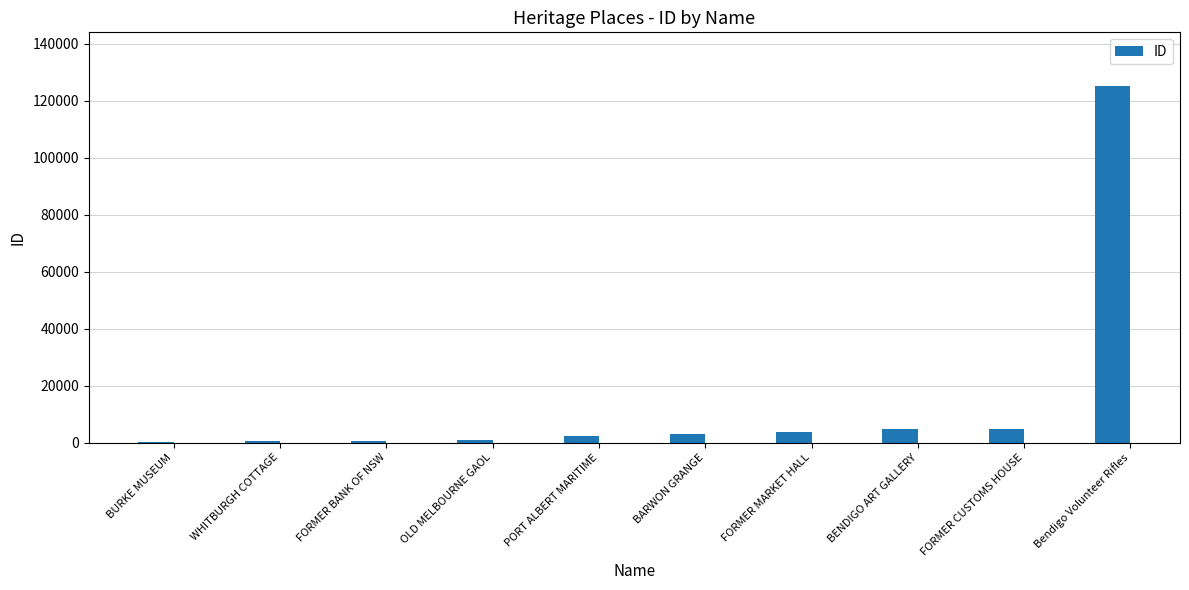

The chart shows a value of 125281 at Bendigo Volunteer Rifles. True or false?

True